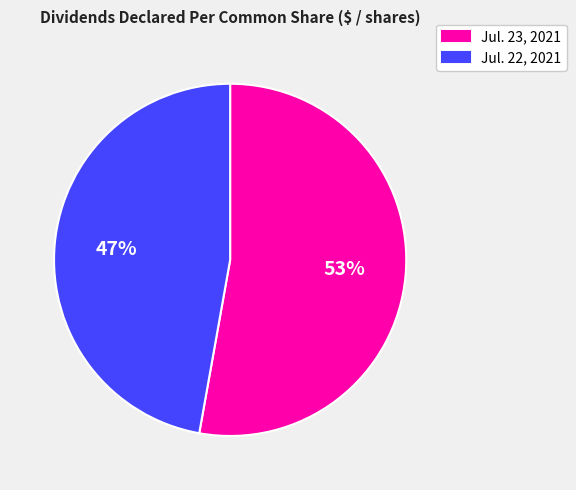

The Jul. 22, 2021 slice represents 47% of the pie. True or false?

True